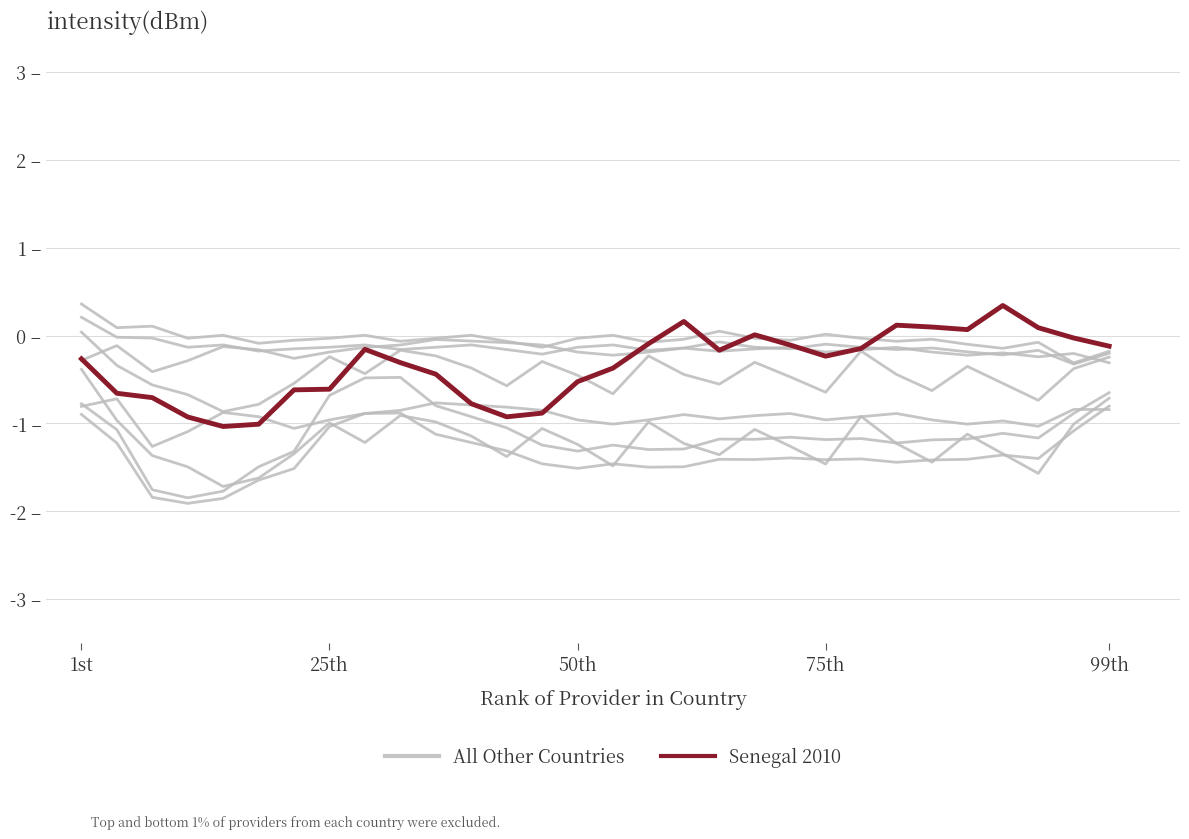

What is the average value of the All Other Countries series?

-1.4